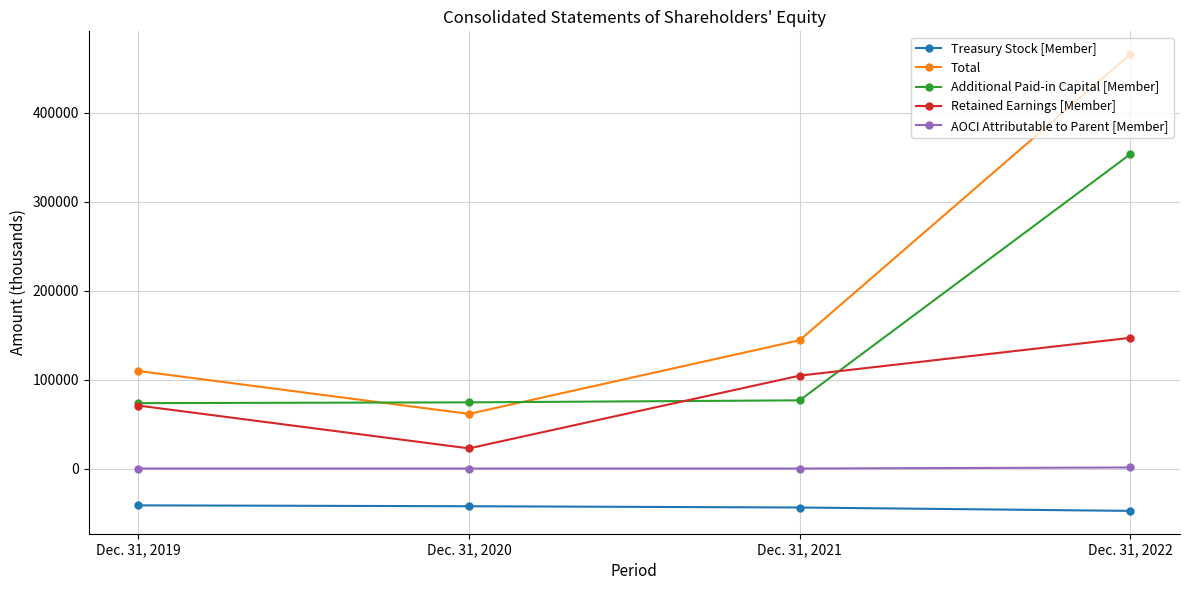

Rank the series by their average value, from highest to lowest.

Total, Additional Paid-in Capital [Member], Retained Earnings [Member], AOCI Attributable to Parent [Member], Treasury Stock [Member]